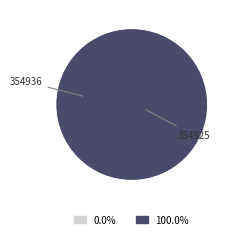

Which category has the smallest portion of the pie?

354936